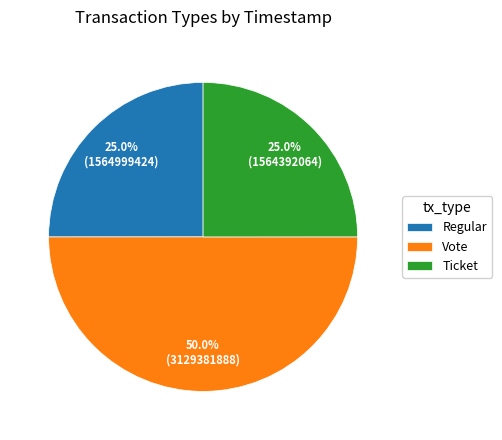

To the nearest percent, what is the combined percentage of Ticket and Regular?

50%